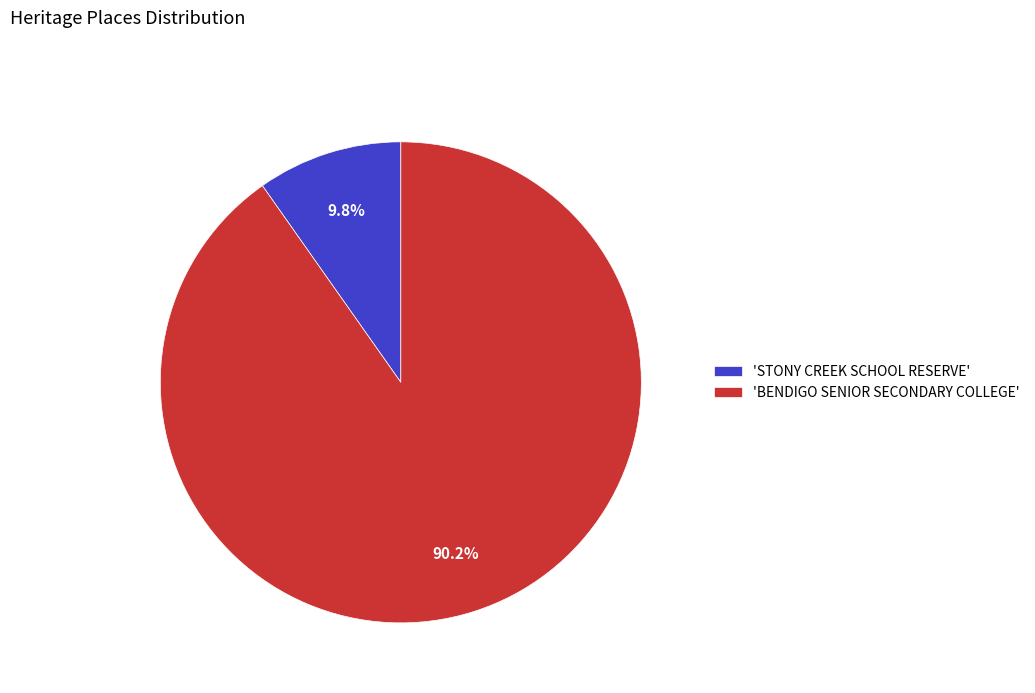

Rank the categories by value from lowest to highest.

'STONY CREEK SCHOOL RESERVE', 'BENDIGO SENIOR SECONDARY COLLEGE'